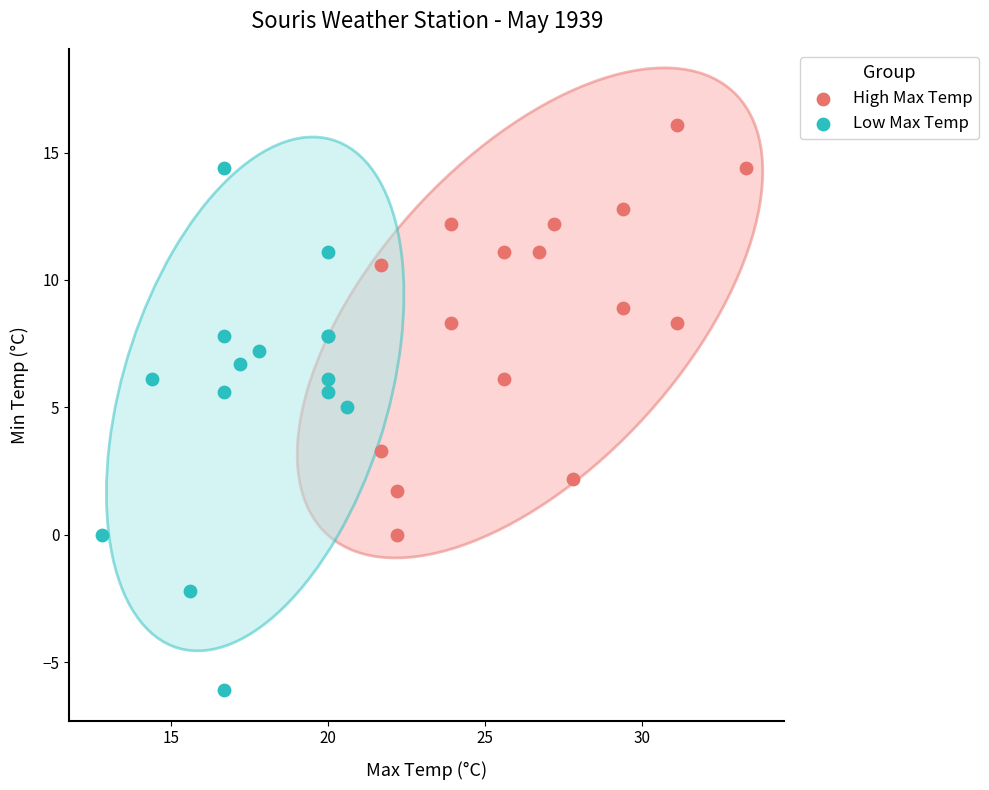

Which series reaches the maximum Y coordinate?

High Max Temp